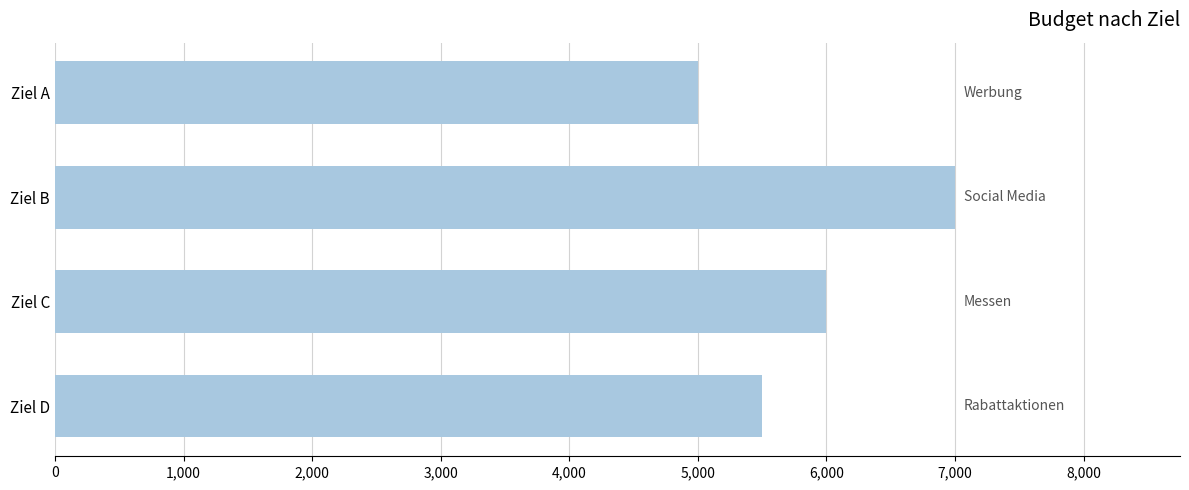

What is the smallest value displayed?

5000